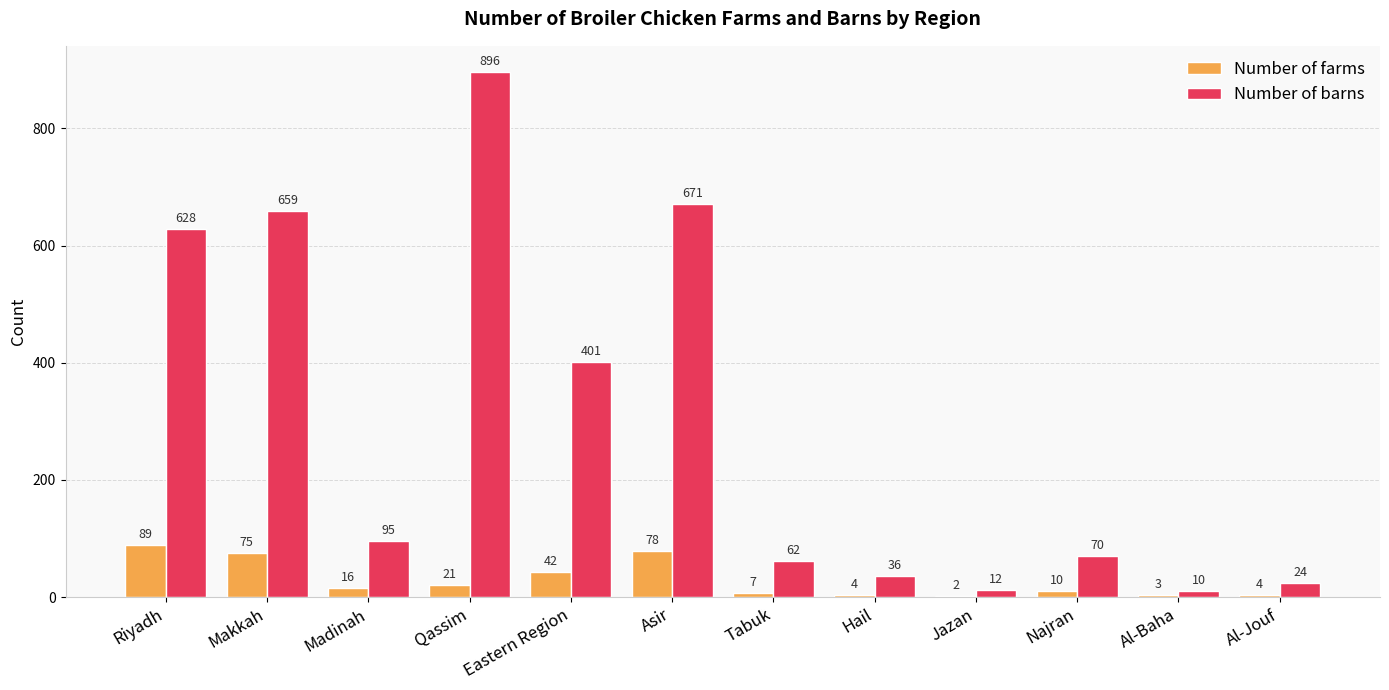

What is the maximum value shown in the chart?

896